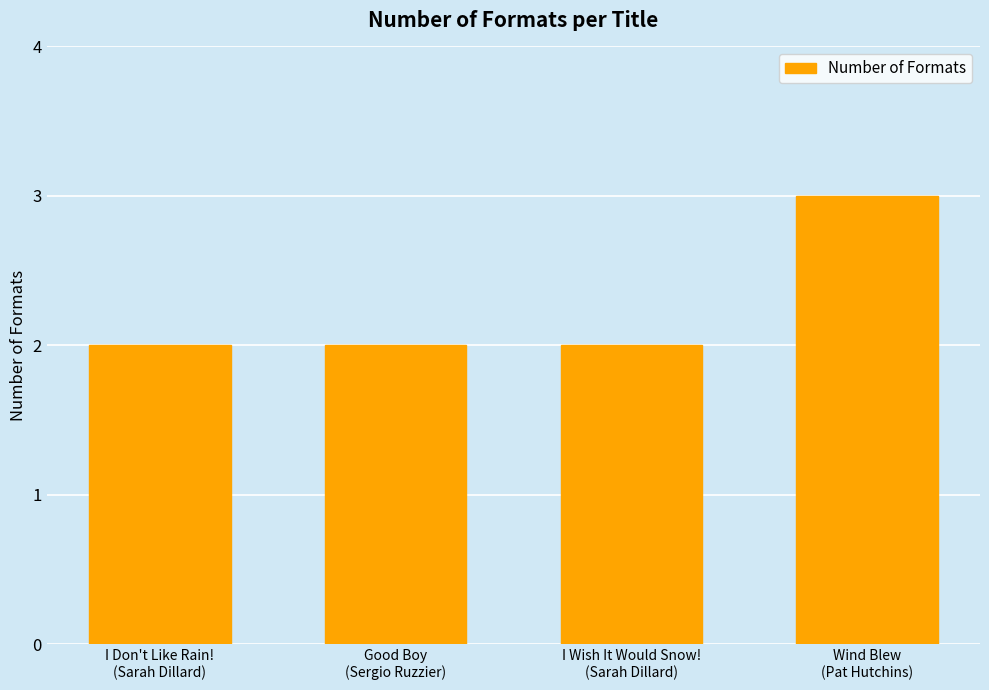

Which category has the highest value across all series?

Wind Blew
(Pat Hutchins)